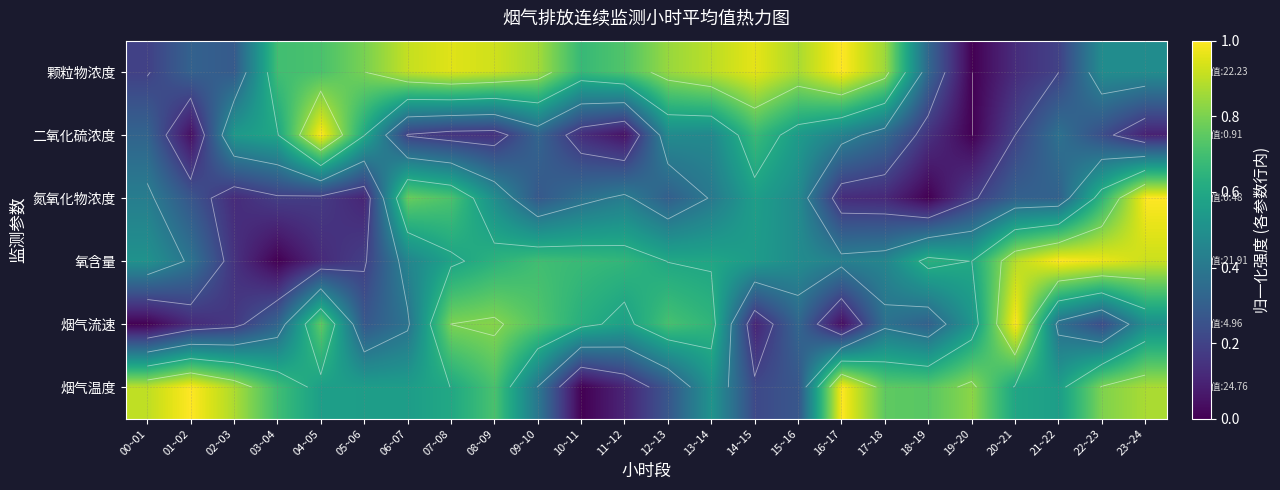

What is the difference between the second highest and minimum values in the 氮氧化物浓度 series?

0.8